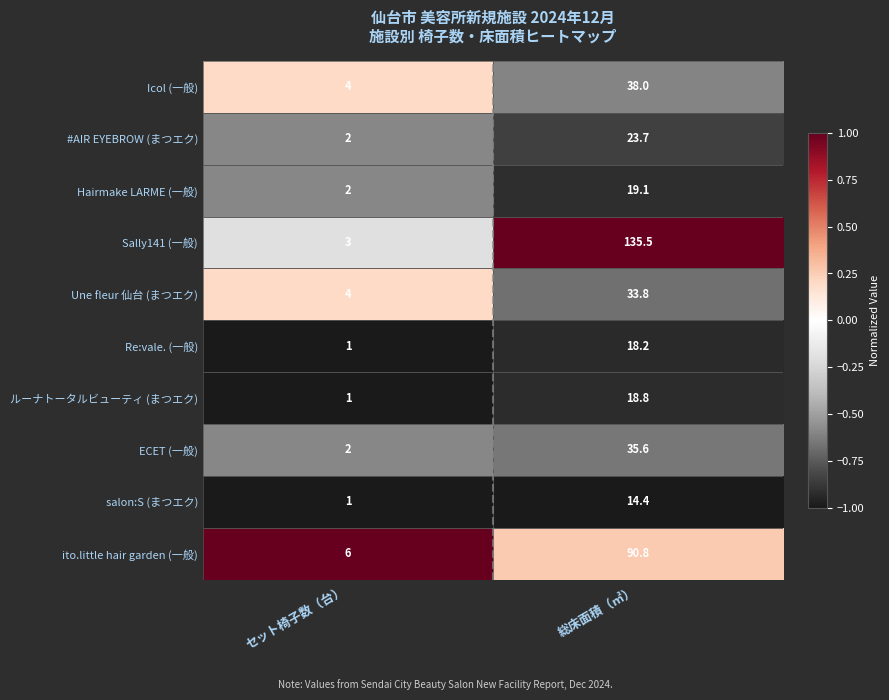

Rank the series by their maximum value, from highest to lowest.

Sally141 (一般), ito.little hair garden (一般), Icol (一般), ECET (一般), Une fleur 仙台 (まつエク), #AIR EYEBROW (まつエク), Hairmake LARME (一般), ルーナトータルビューティ (まつエク), Re:vale. (一般), salon:S (まつエク)